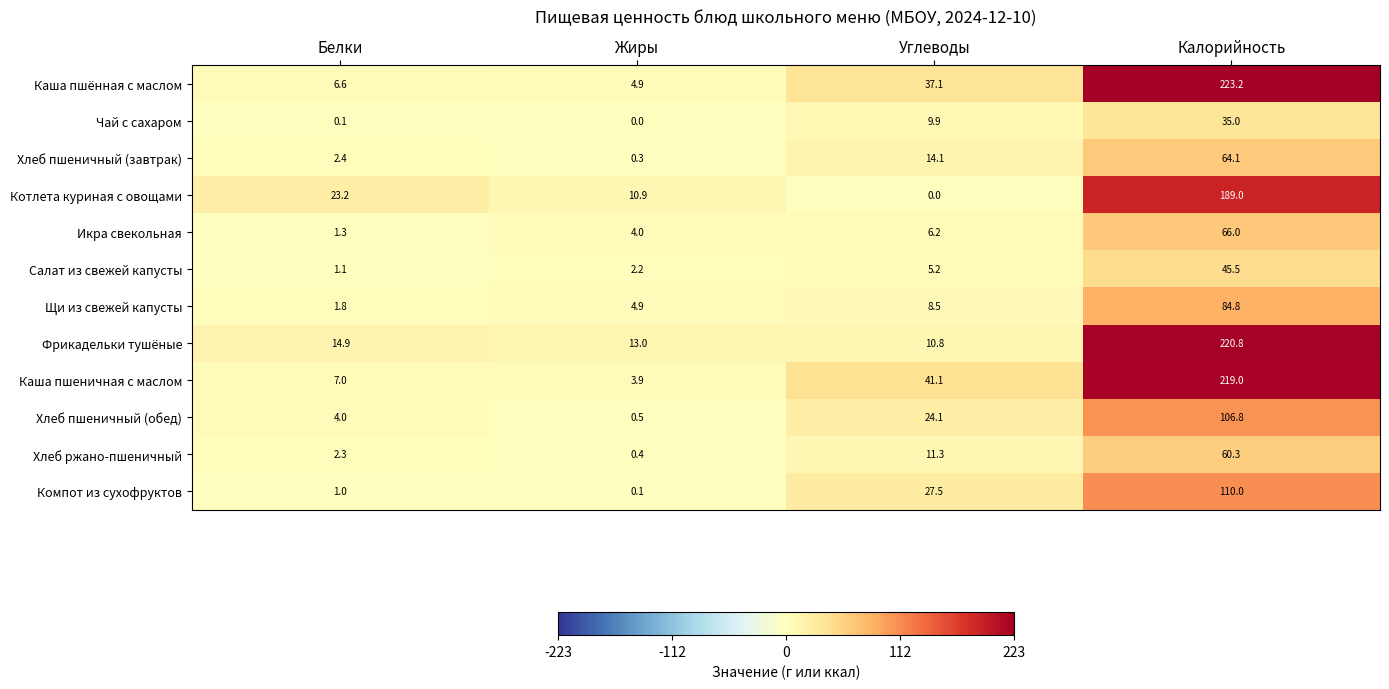

At Белки, list the series in order from smallest to largest.

Чай с сахаром, Компот из сухофруктов, Салат из свежей капусты, Икра свекольная, Щи из свежей капусты, Хлеб ржано-пшеничный, Хлеб пшеничный (завтрак), Хлеб пшеничный (обед), Каша пшённая с маслом, Каша пшеничная с маслом, Фрикадельки тушёные, Котлета куриная с овощами